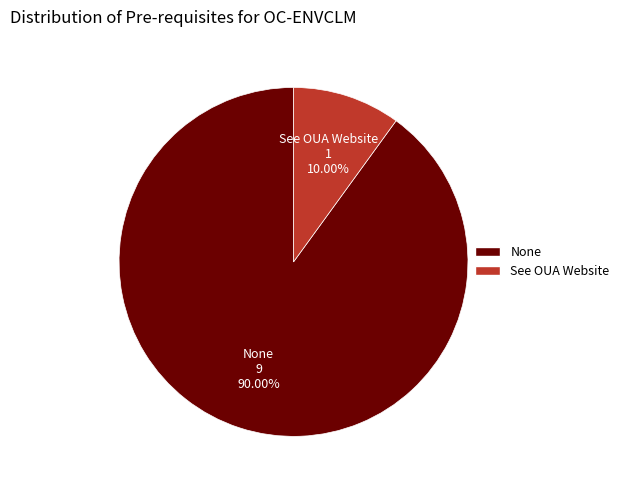

The See OUA Website slice represents 10% of the pie. True or false?

True